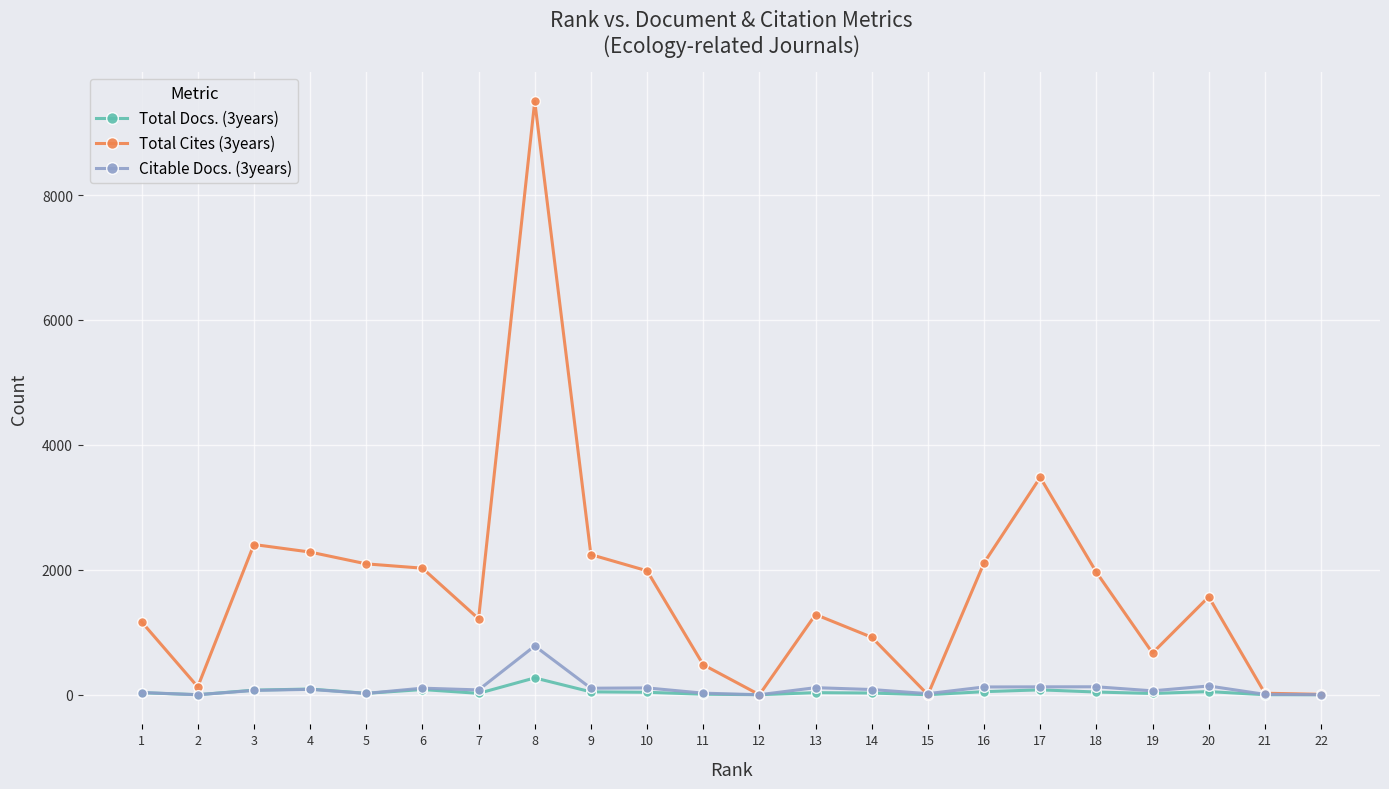

Rank the series by their maximum value, from lowest to highest.

Total Docs. (3years), Citable Docs. (3years), Total Cites (3years)